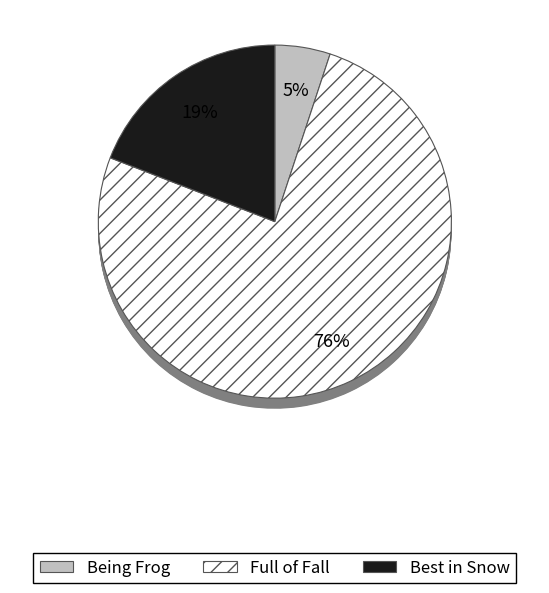

True or false: Full of Fall accounts for 76% of the total.

True